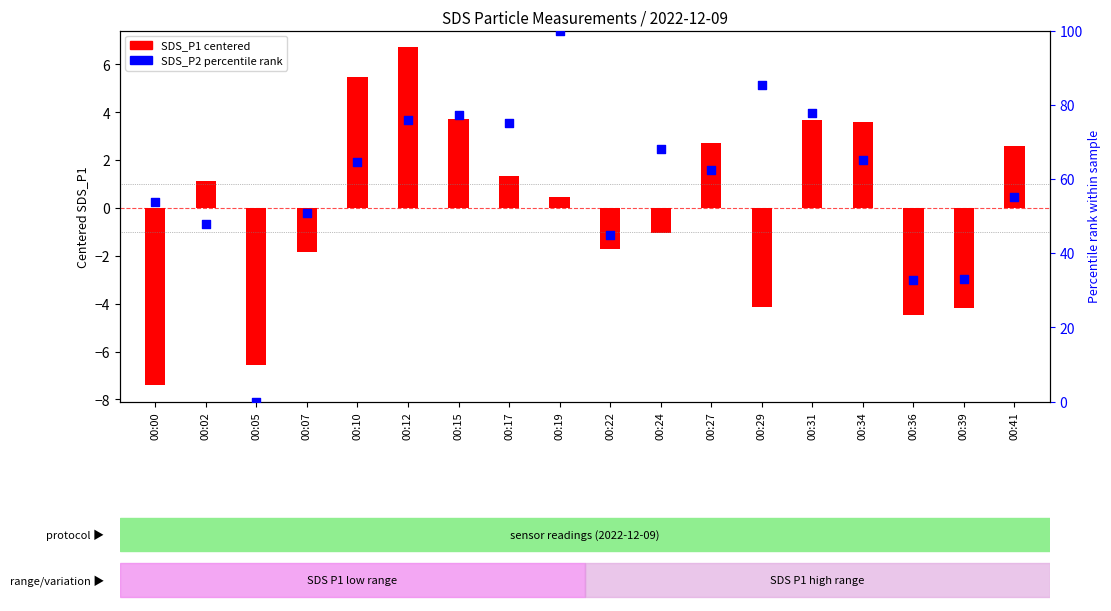

Which series reaches the maximum Y coordinate?

SDS_P2 percentile rank